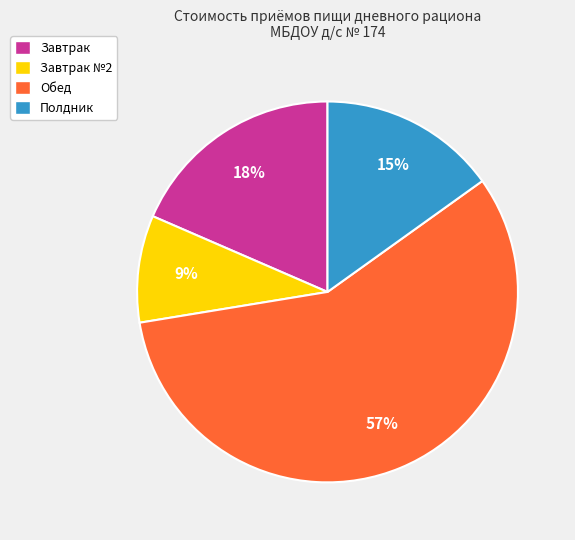

Does any single category account for the majority?

Yes